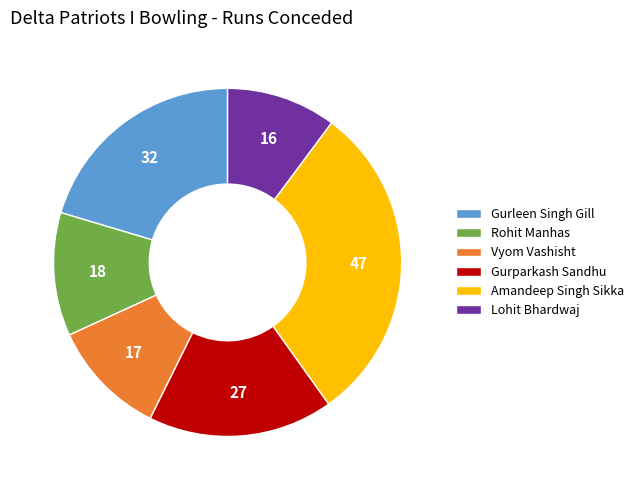

How many slices are in this pie chart?

6